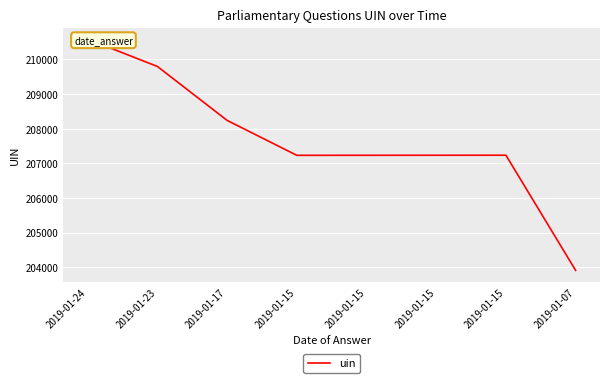

Between 2019-01-15 and 2019-01-07, which is larger?

2019-01-15